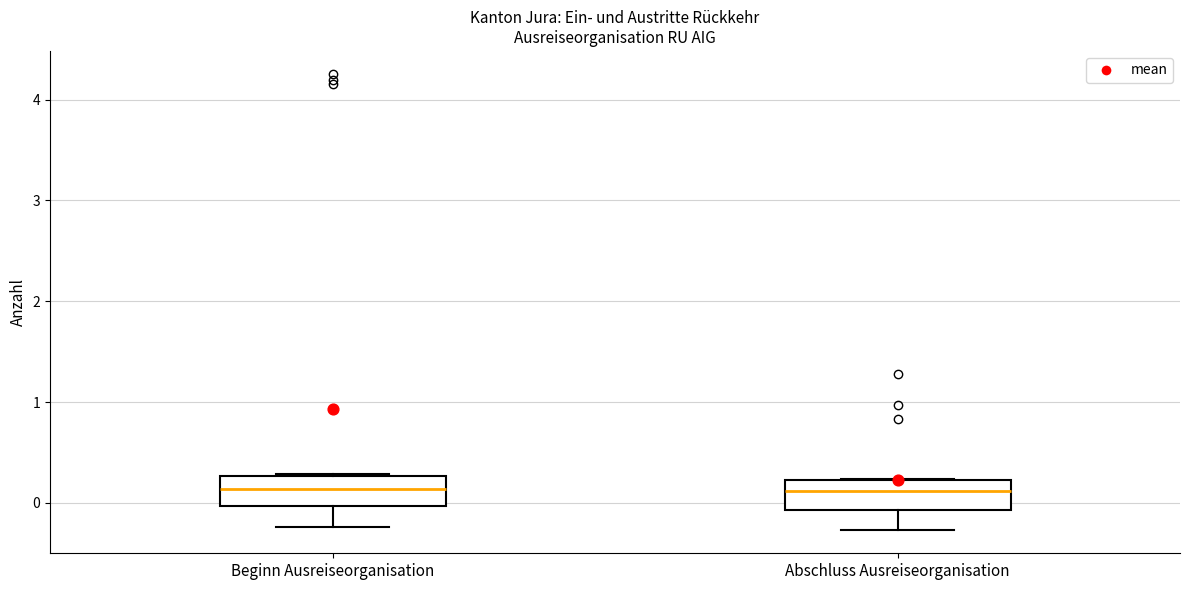

Where does the median line of the box for Beginn Ausreiseorganisation sit on the y-axis? The values are not printed on the chart, so give them approximately, as read against the axis.

0.1